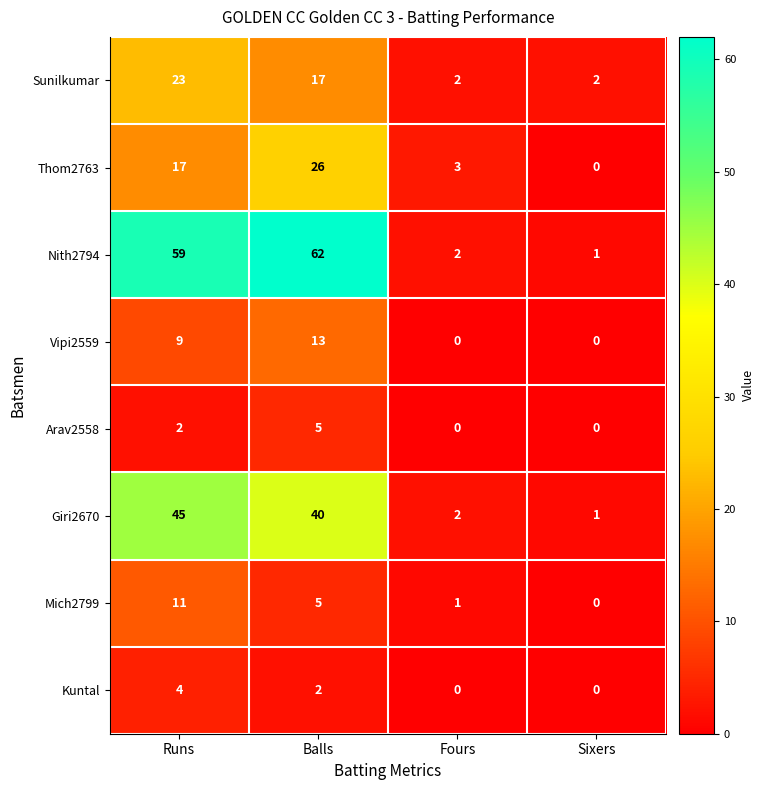

List the series in order of their peak value, highest first.

Nith2794, Giri2670, Thom2763, Sunilkumar, Vipi2559, Mich2799, Arav2558, Kuntal